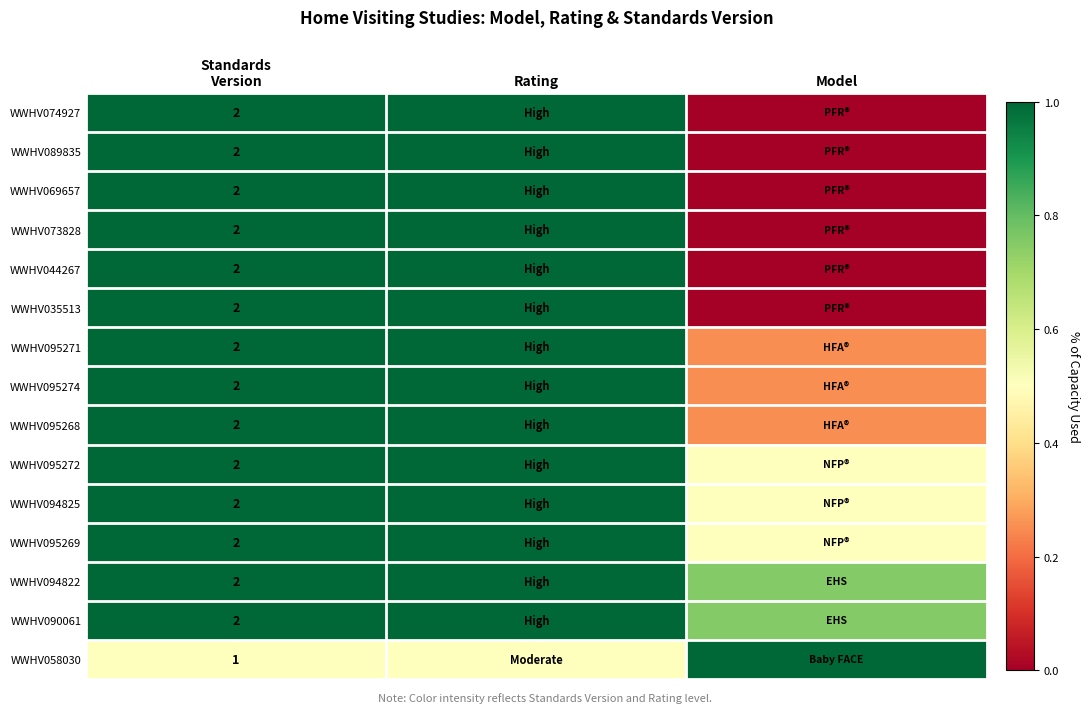

Which series has the largest range (max minus min)?

WWHV074927